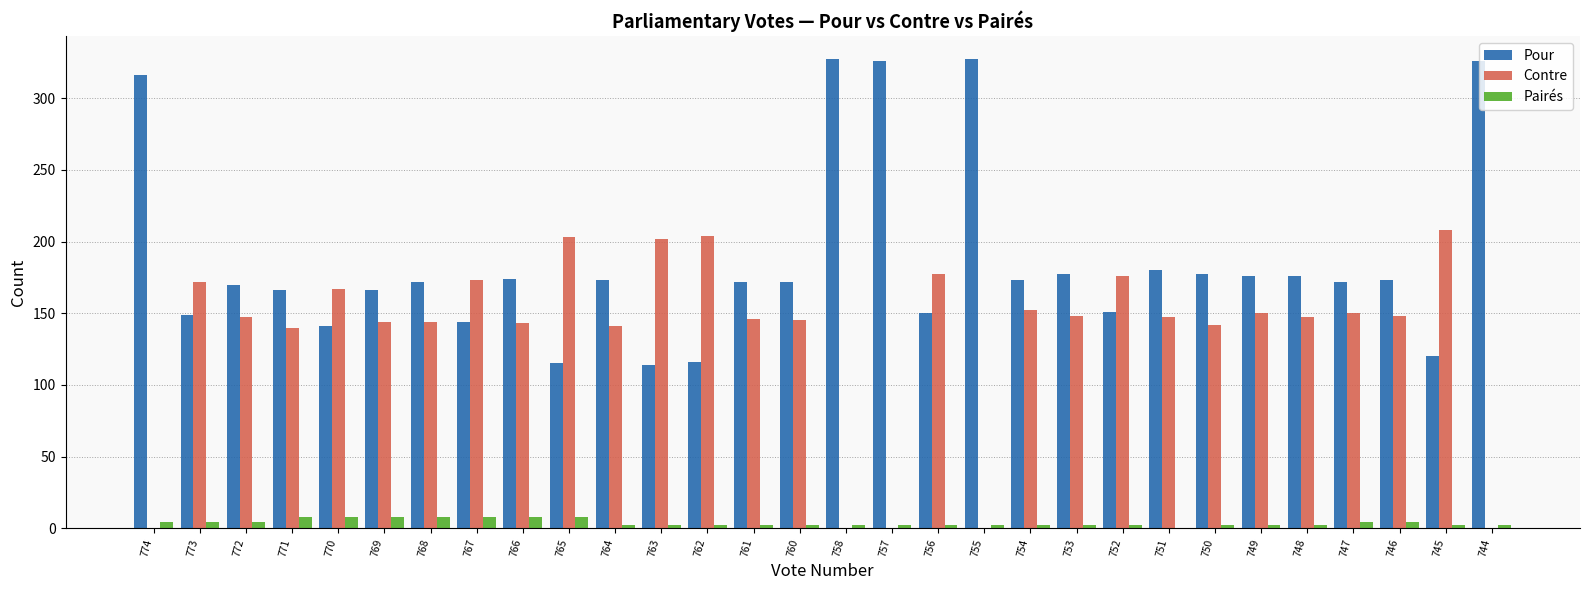

What is the total value across all series at 762?

322